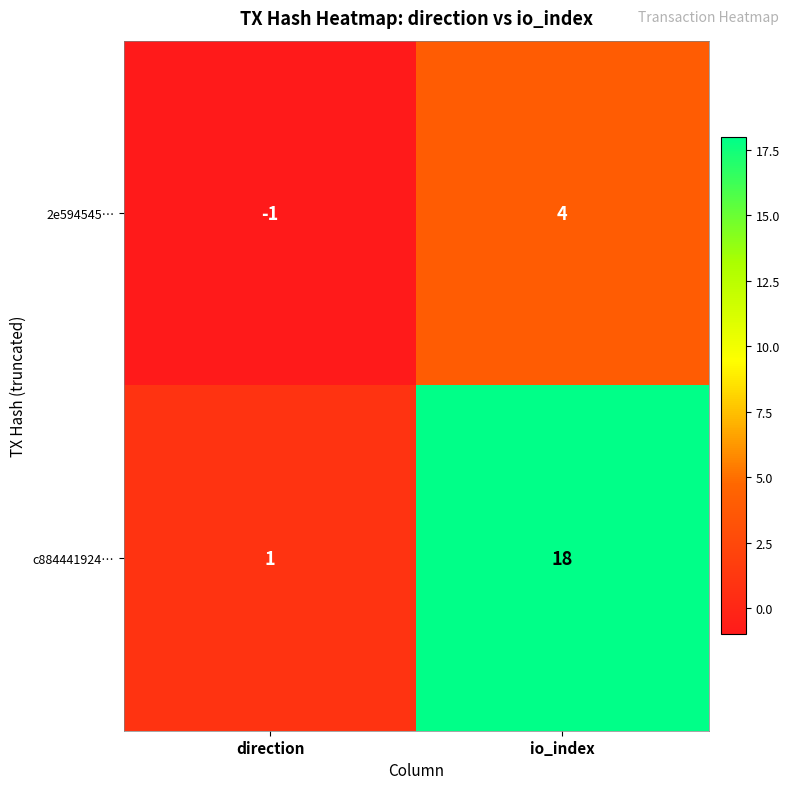

Between direction and io_index, which series saw the biggest shift?

c884441924…